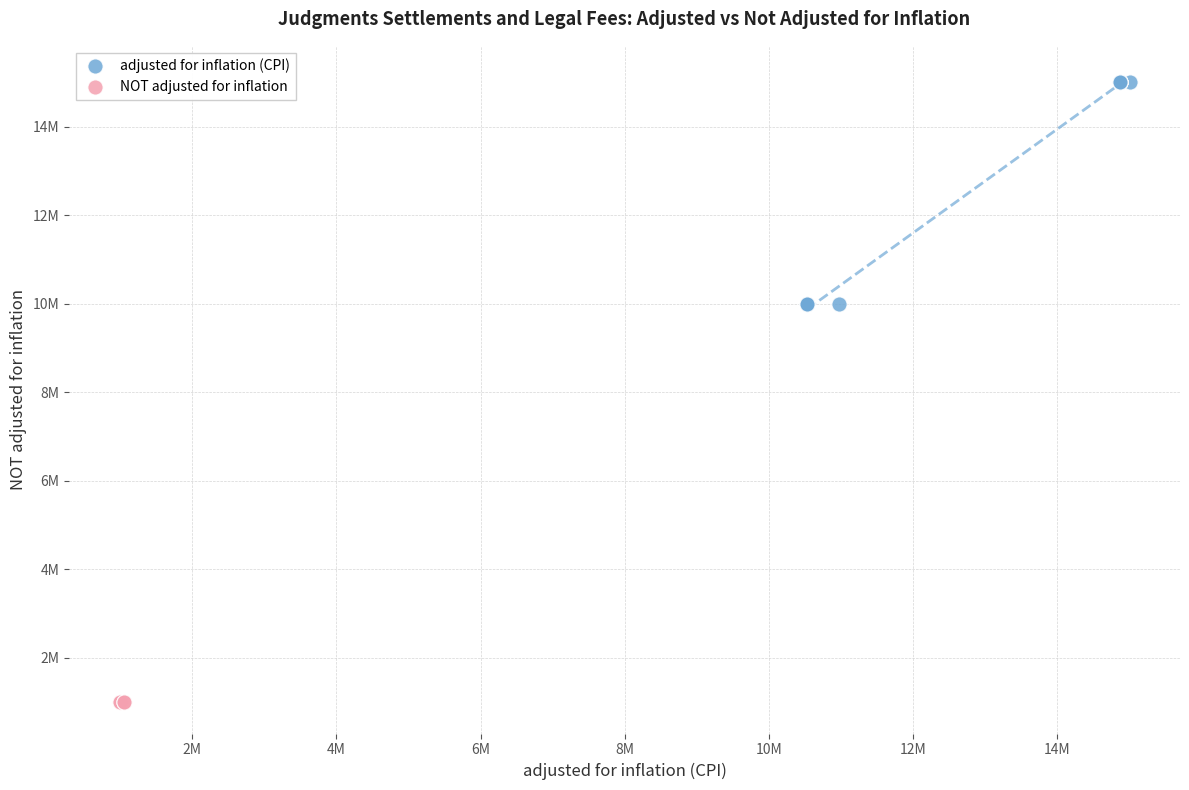

Which series contains the highest Y value?

adjusted for inflation (CPI)